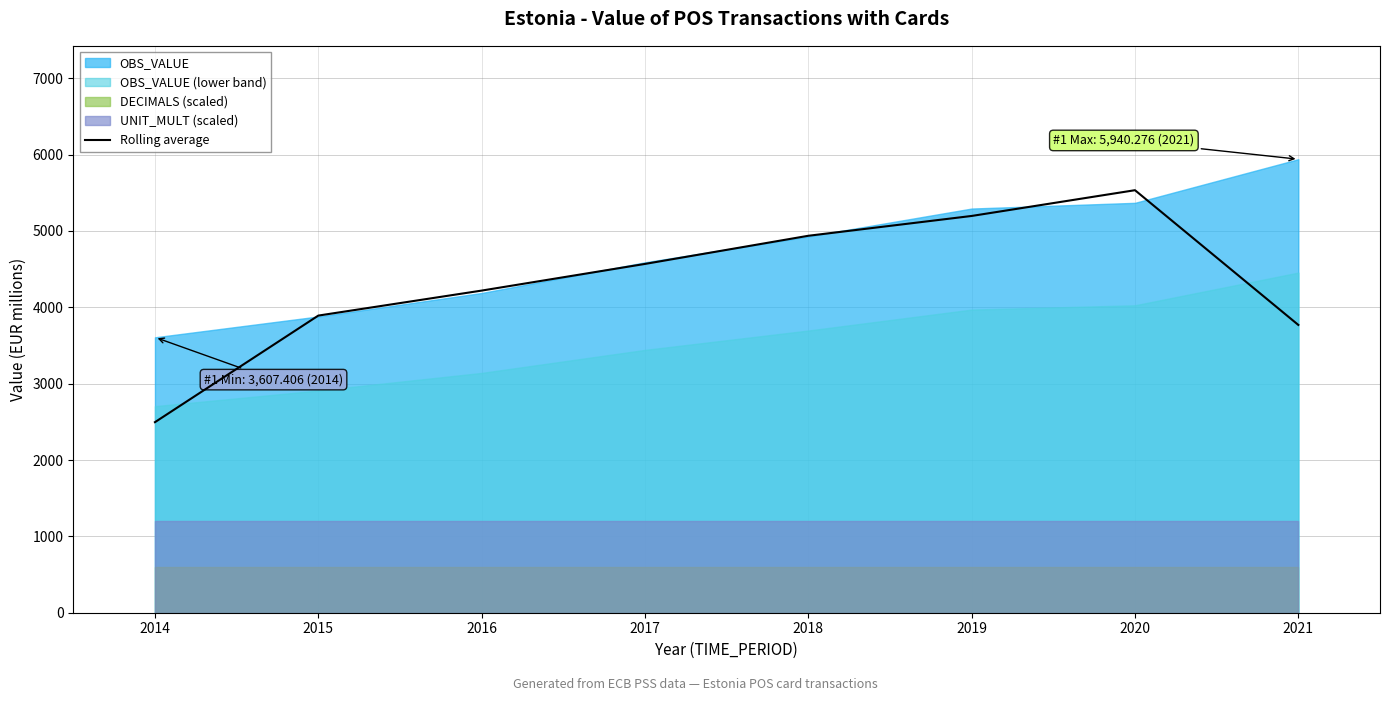

The value at 2020 is 5534.4. True or false?

True